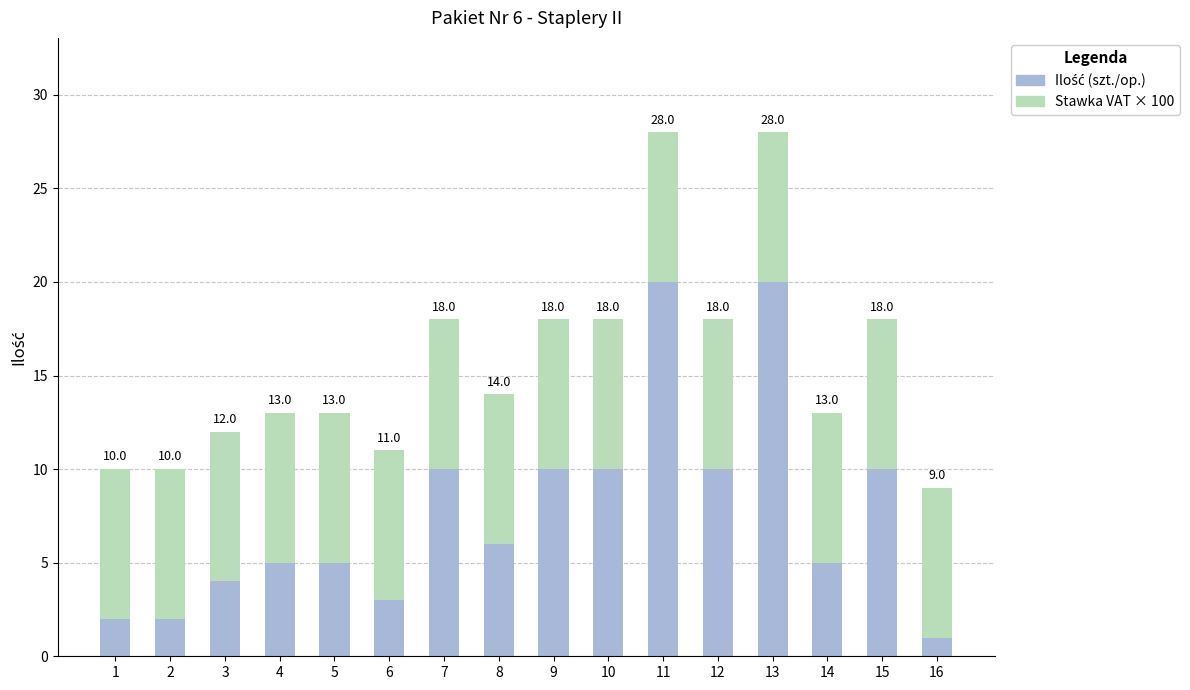

At which category is the sum across all series the highest?

11